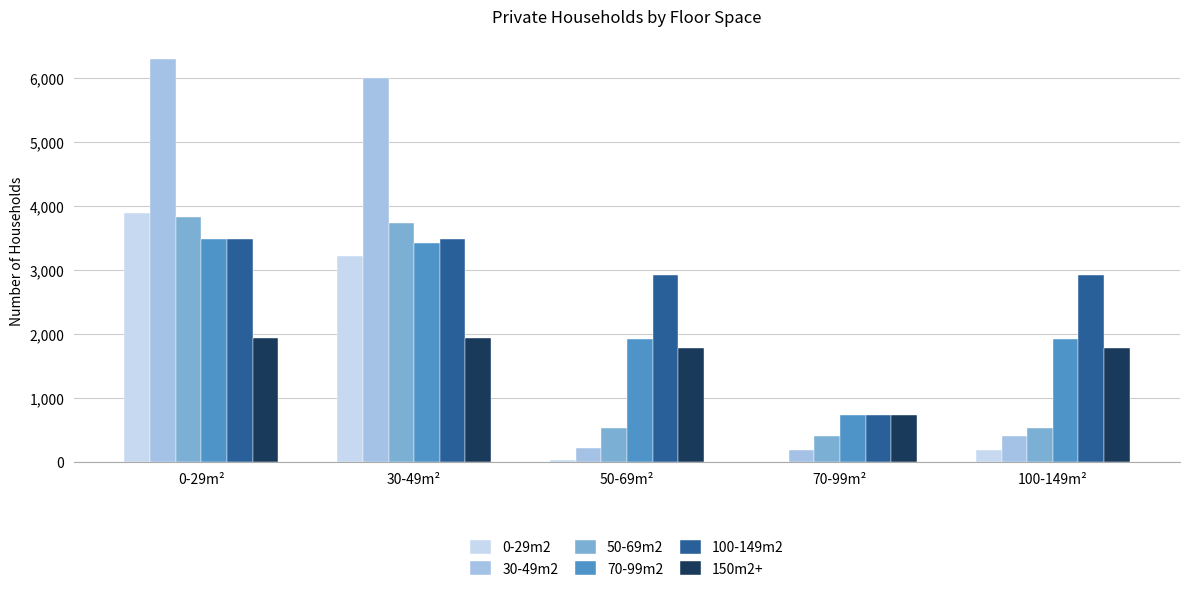

Which label corresponds to the largest value in the chart?

0-29m²